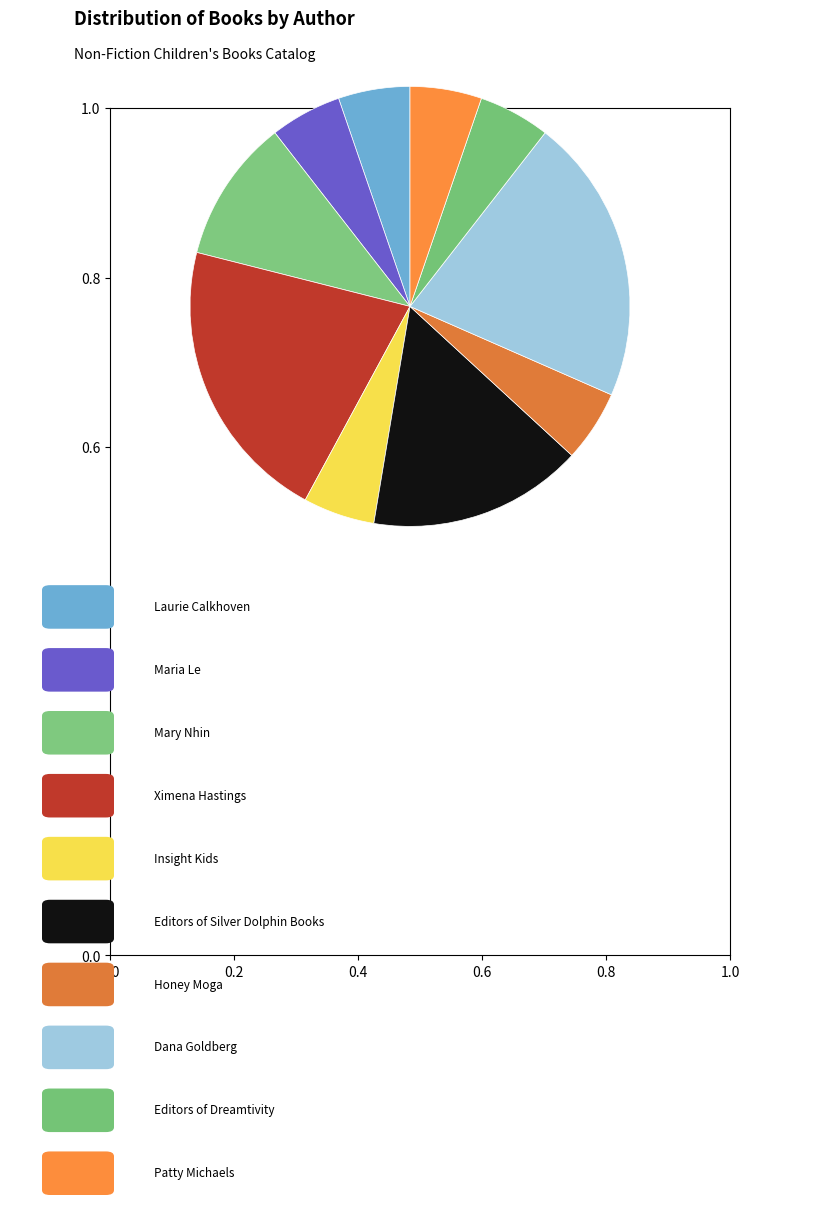

Which category has the smallest portion of the pie?

Laurie Calkhoven